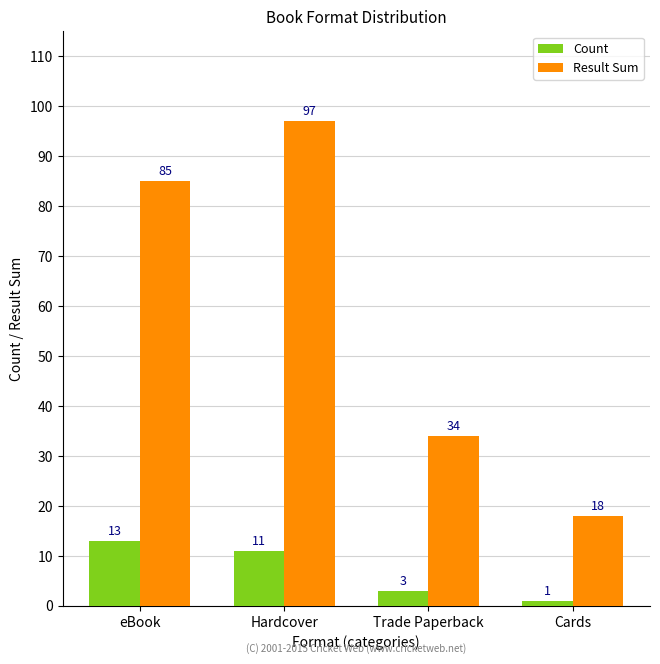

True or false: Result Sum has a value of 41 at Hardcover.

False